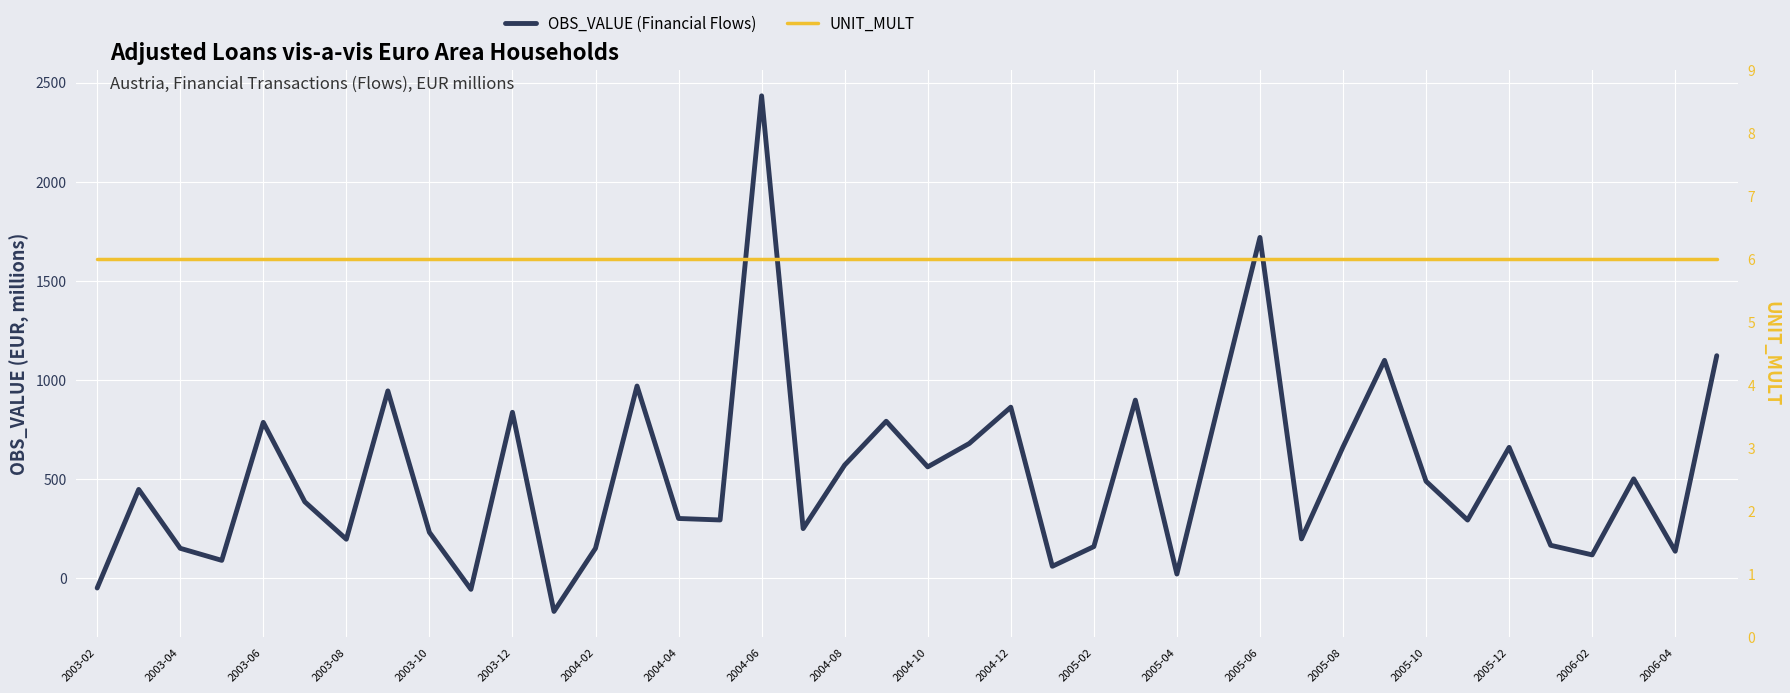

True or false: UNIT_MULT and OBS_VALUE (Financial Flows) intersect in this chart.

True